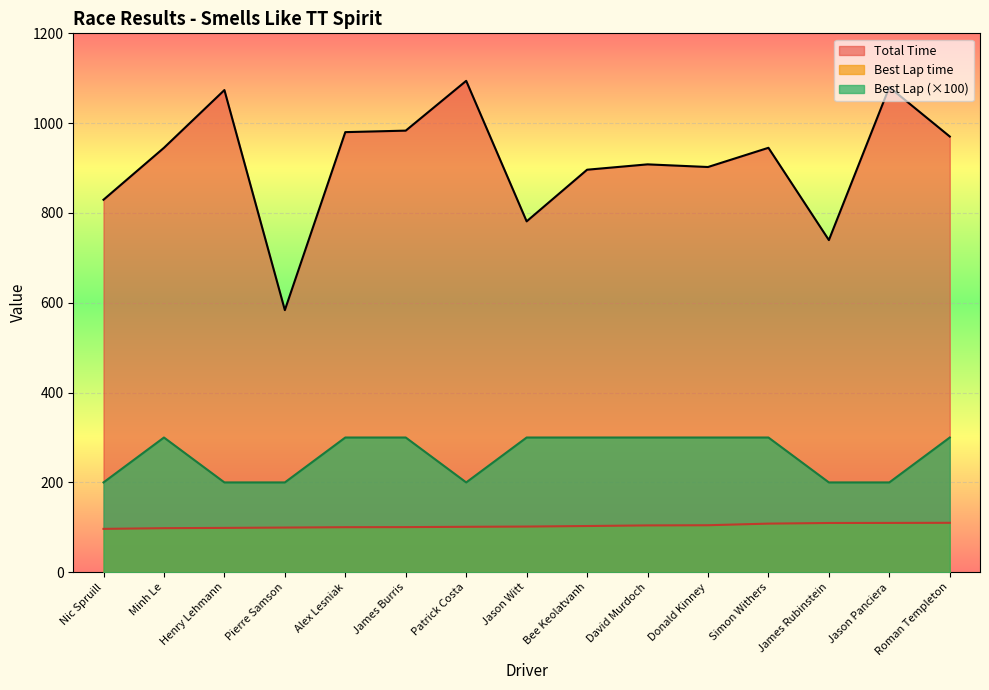

How many lines are shown in the chart?

3